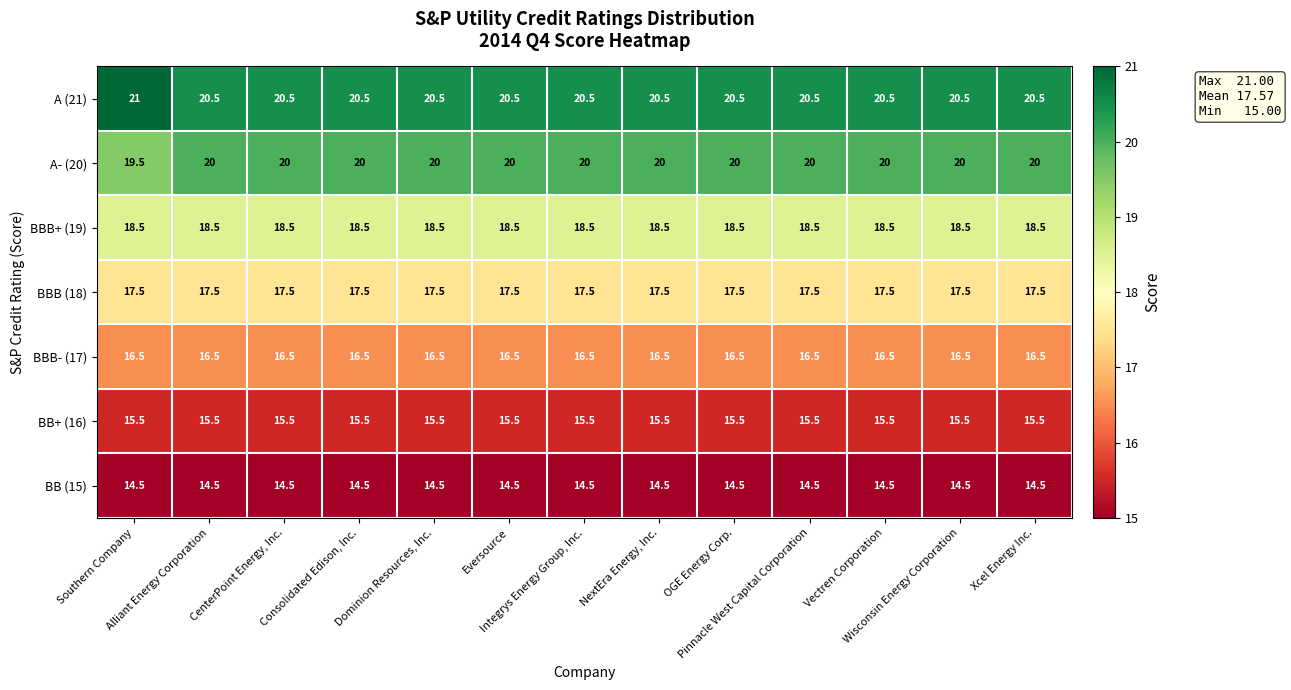

What is the maximum value for A (21)?

21.0